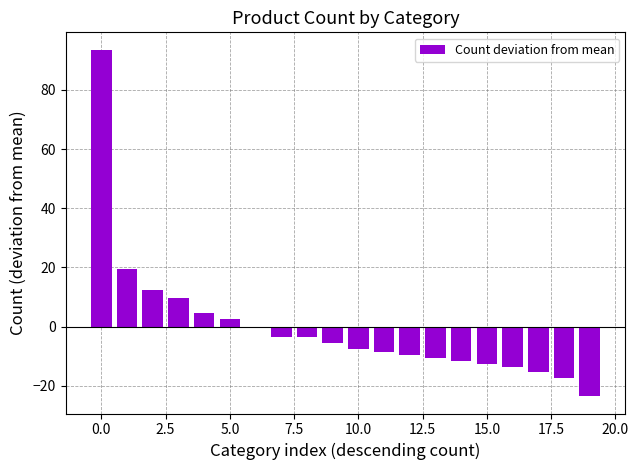

Does the chart contain any negative values?

Yes